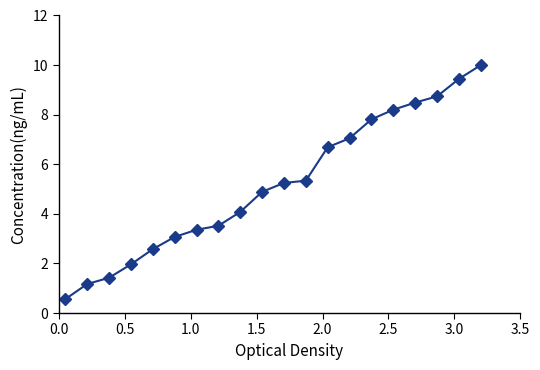

What is the minimum value shown in the chart?

0.6